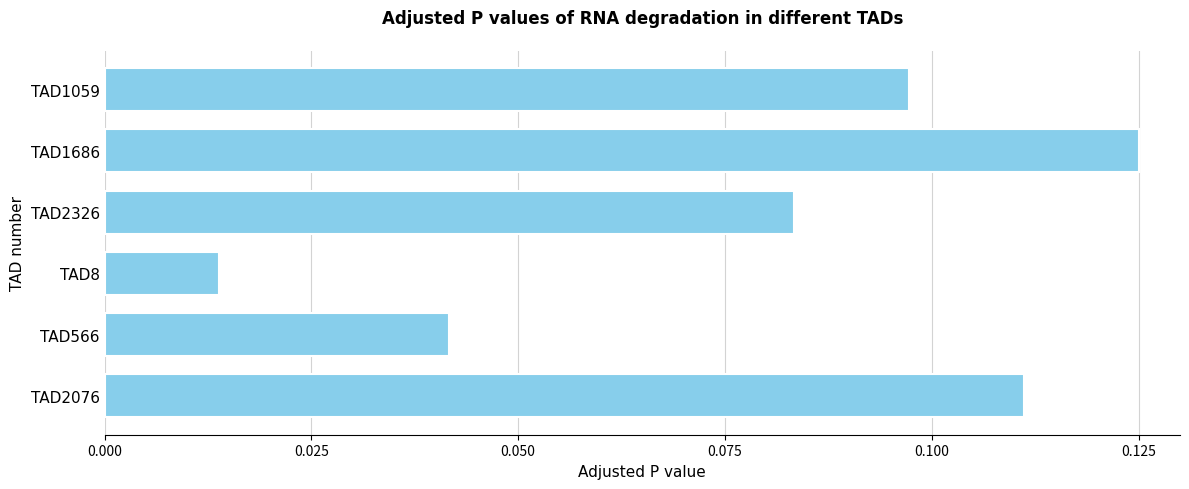

Between TAD8 and TAD566, which is larger?

TAD566